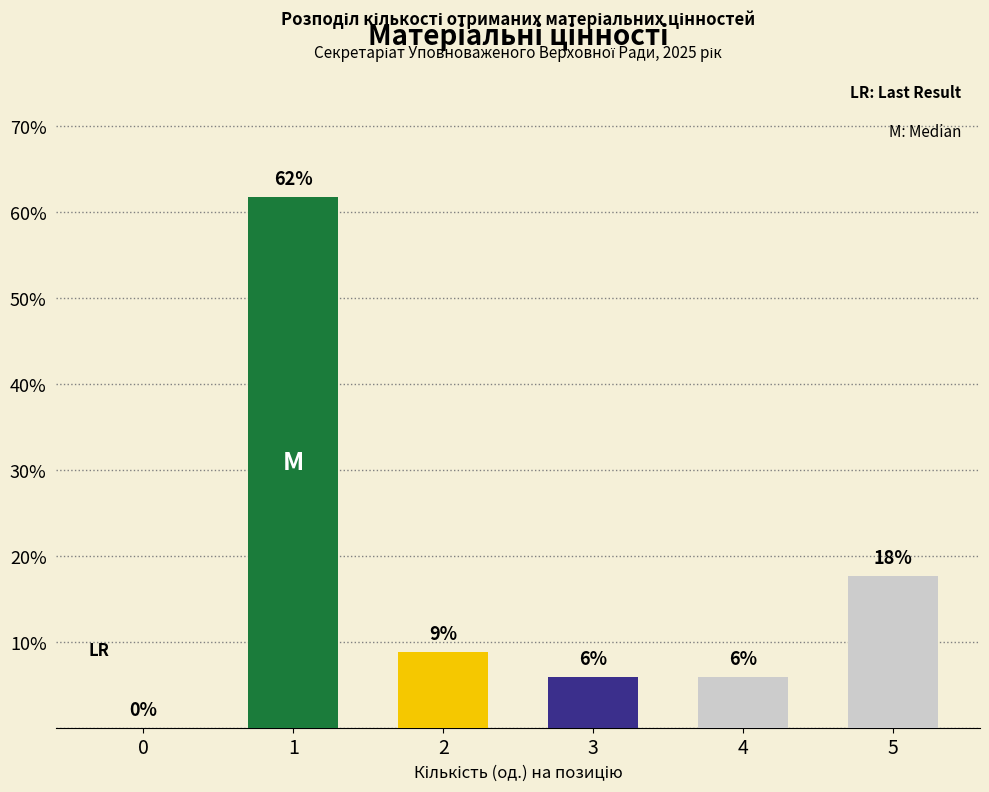

Is it true that the value at 0 is -33.2?

False